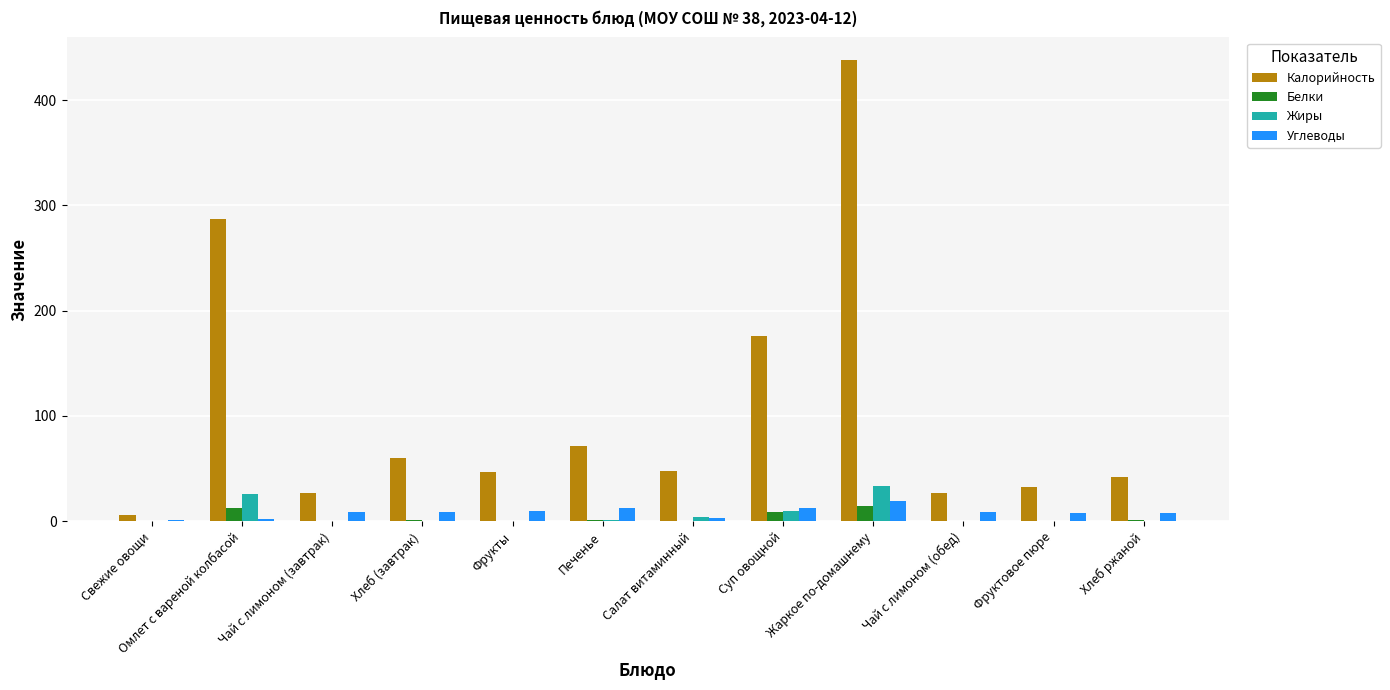

Which category has the highest value in the Калорийность series?

Жаркое по-домашнему